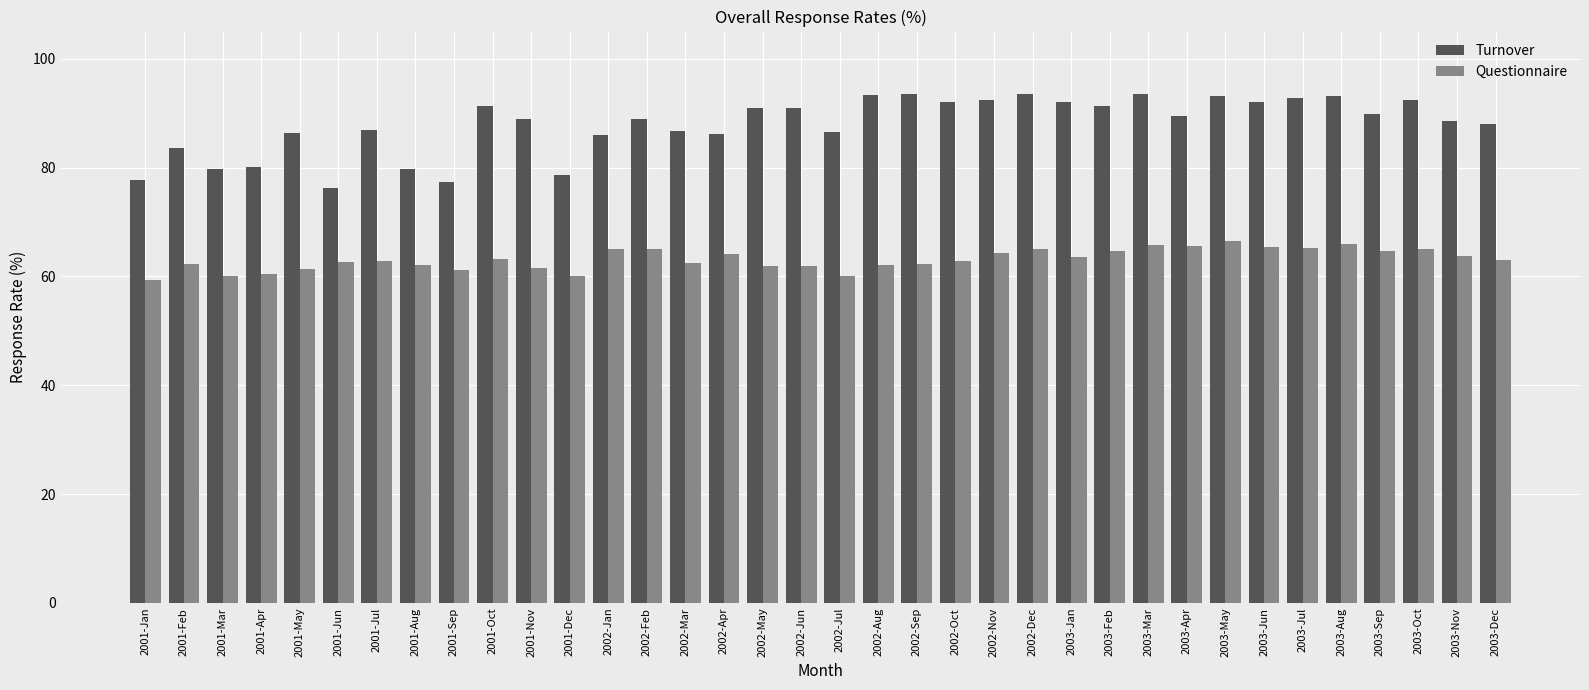

At which label does Turnover reach its minimum?

2001-Jun